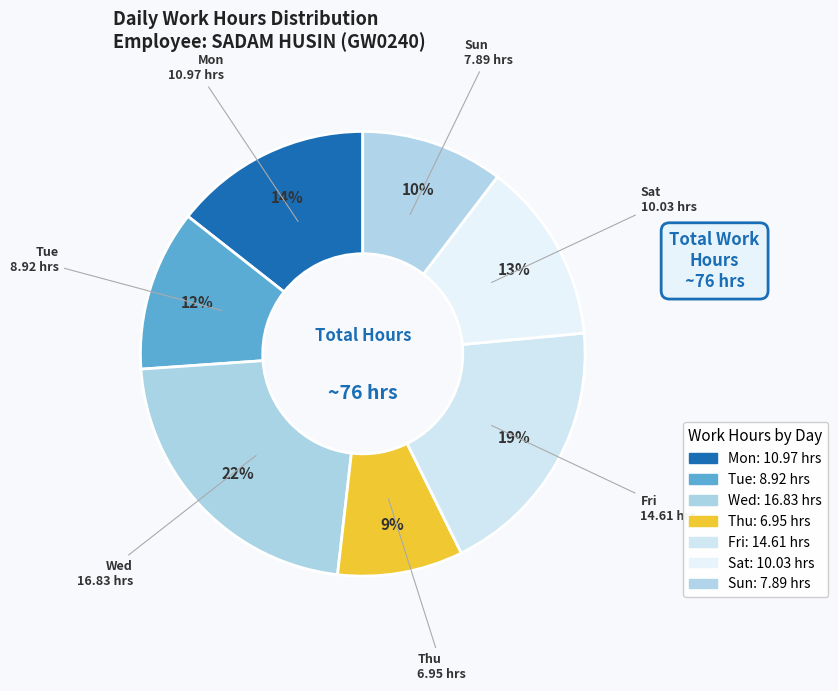

Approximately how many times larger is the value at Sat compared to Thu?

1.4